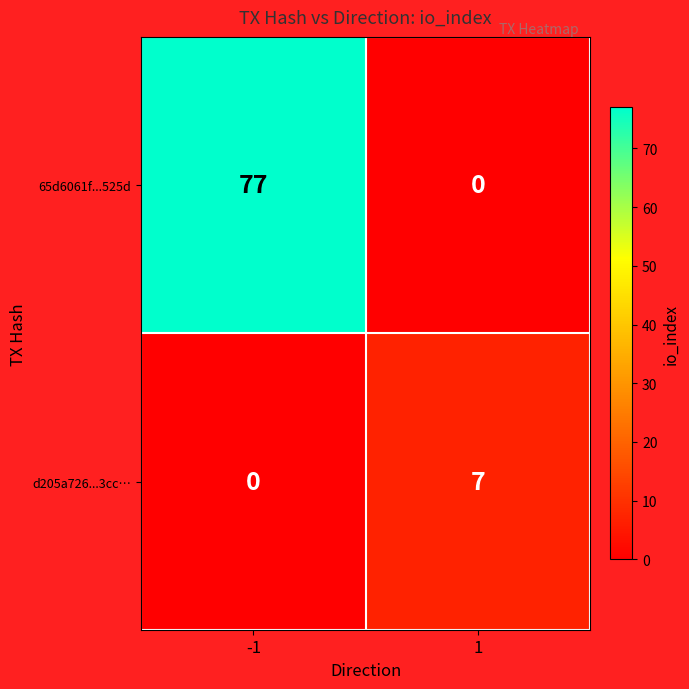

What is the difference between the maximum and minimum values in the 65d6061f...525d series?

77